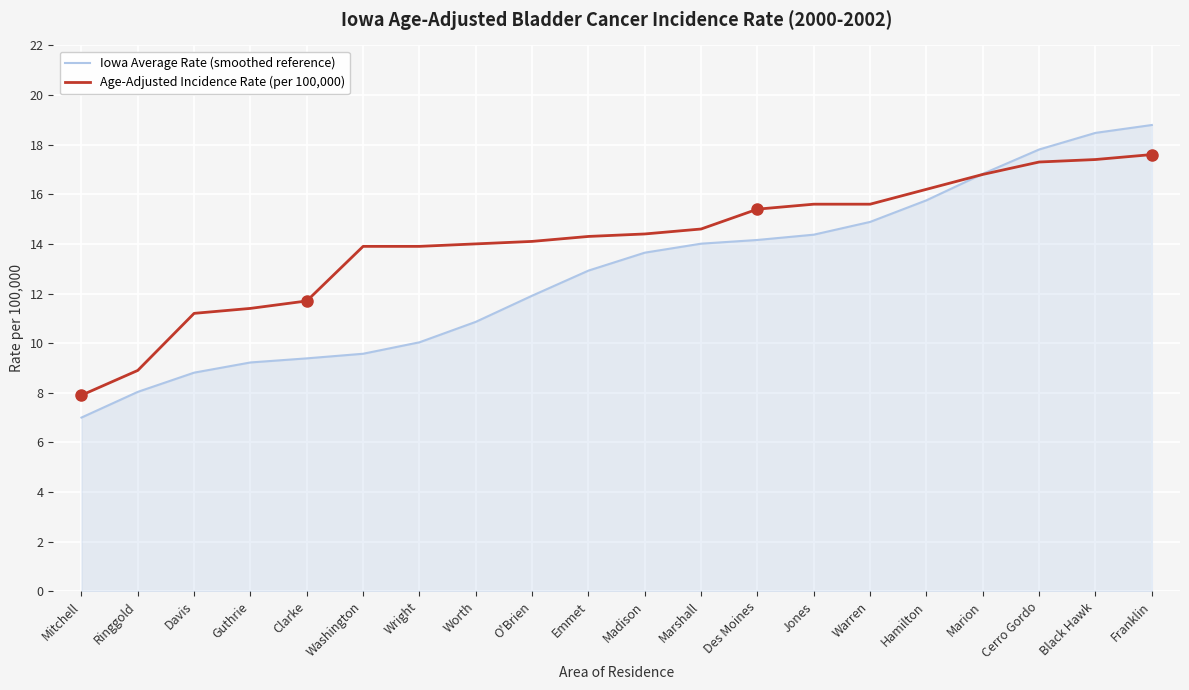

True or false: Iowa Average Rate (smoothed reference) has a value of 17.8 at Cerro Gordo.

True